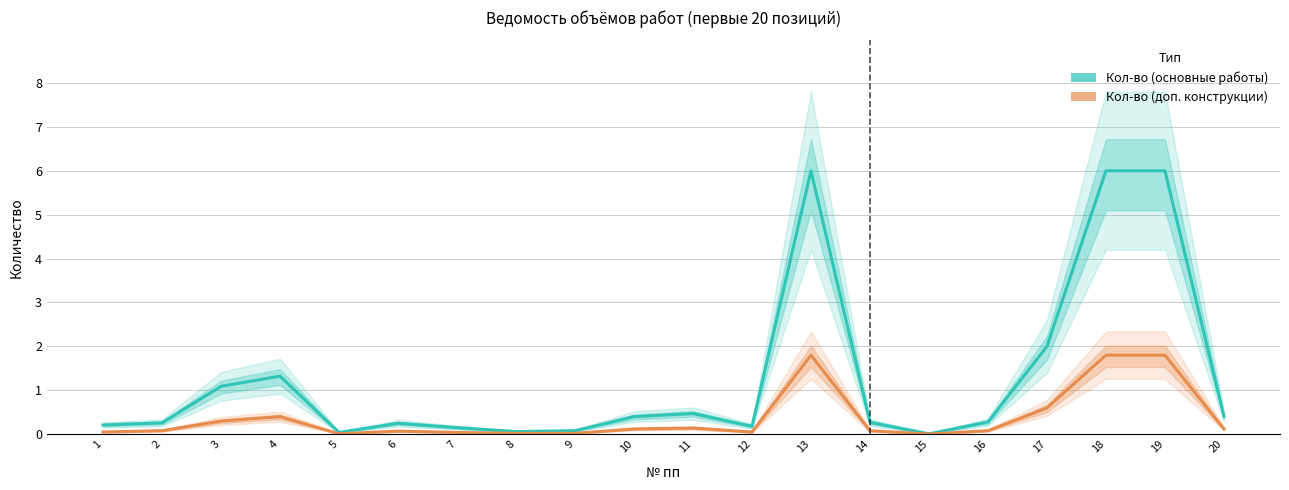

What is the difference between the Кол-во (доп. конструкции) values at 4 and 20?

0.3